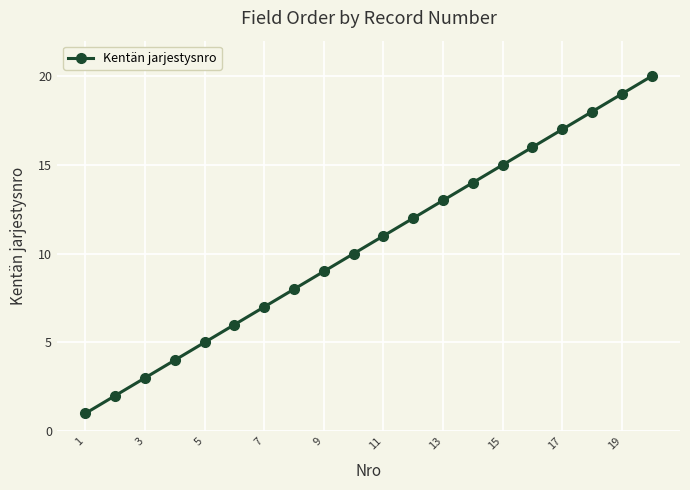

What is the difference between the maximum and second lowest values?

18